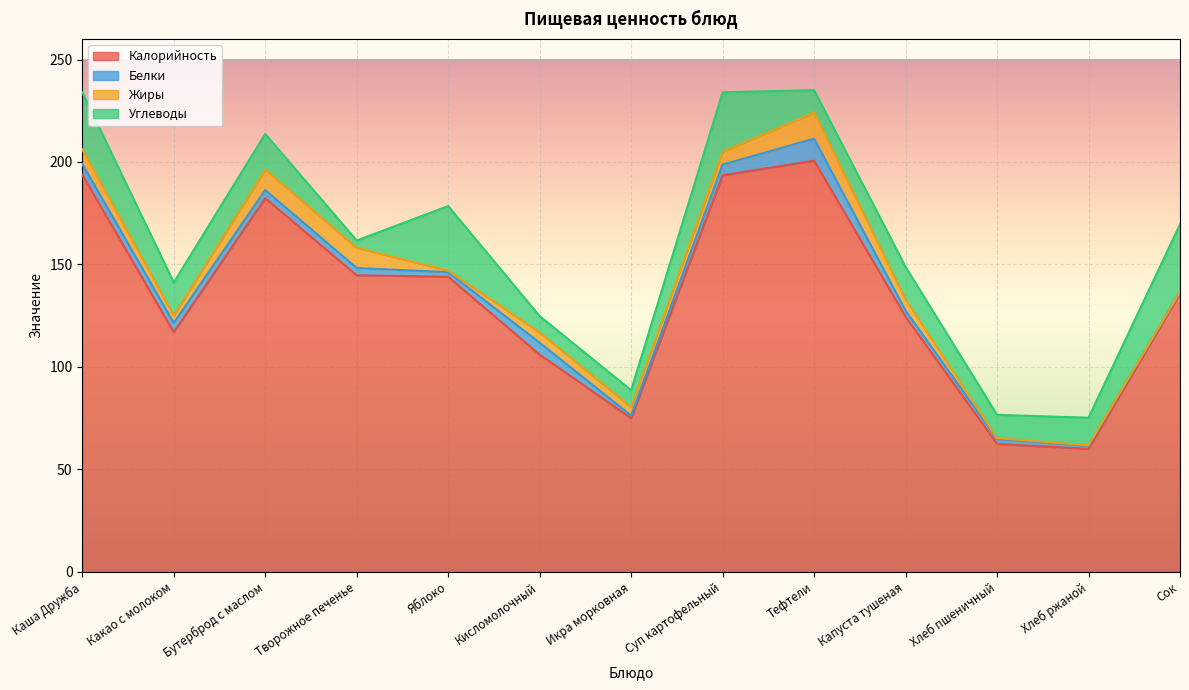

Which series has the largest total across all categories?

Калорийность